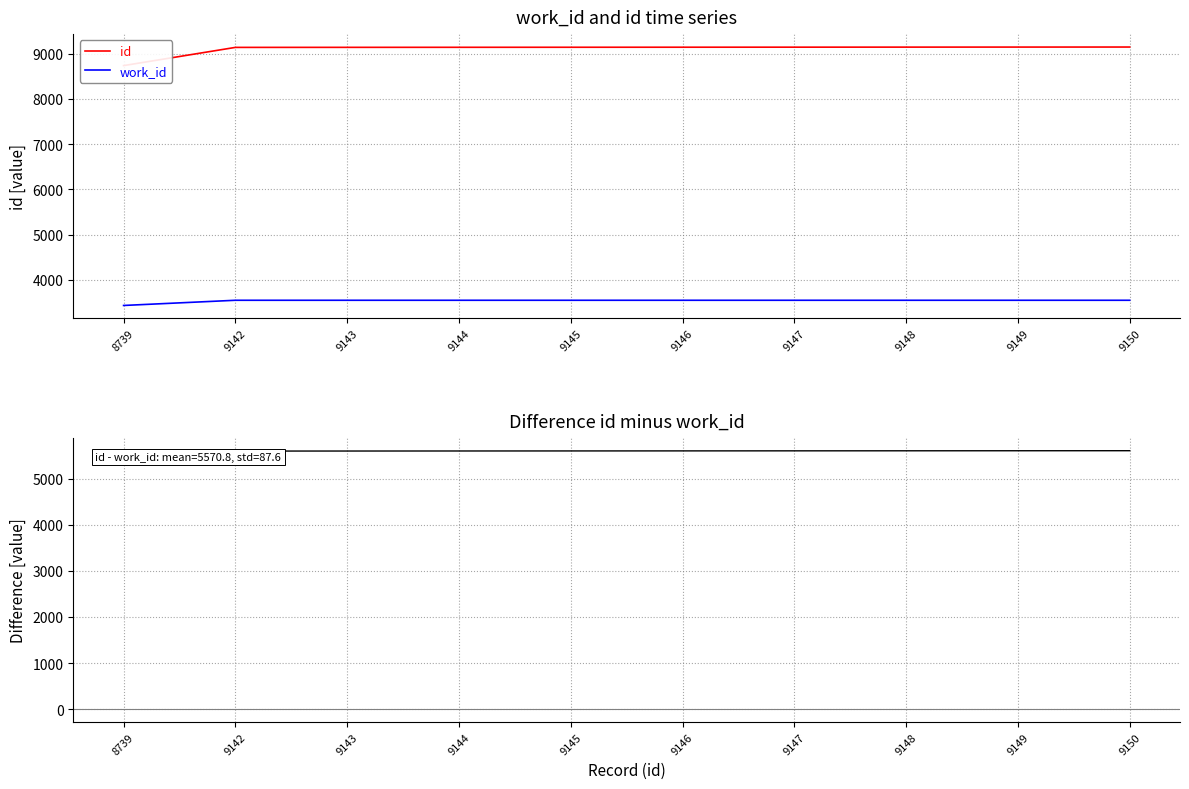

Reading left to right, extract all data points from this chart.

id: 8739=8739	9142=9142	9143=9143	9144=9144	9145=9145	9146=9146	9147=9147	9148=9148	9149=9149	9150=9150
work_id: 8739=3431	9142=3546	9143=3546	9144=3546	9145=3546	9146=3546	9147=3546	9148=3546	9149=3546	9150=3546
id minus work_id: 8739=5308	9142=5596	9143=5597	9144=5598	9145=5599	9146=5600	9147=5601	9148=5602	9149=5603	9150=5604